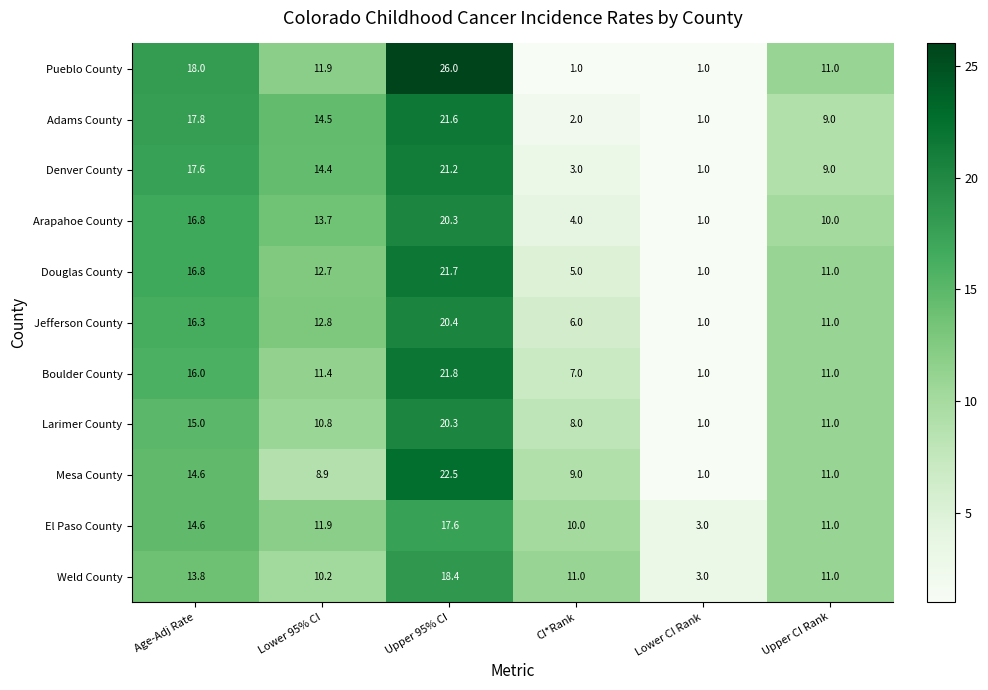

What is the difference between the maximum and second lowest values in the Adams County series?

19.6